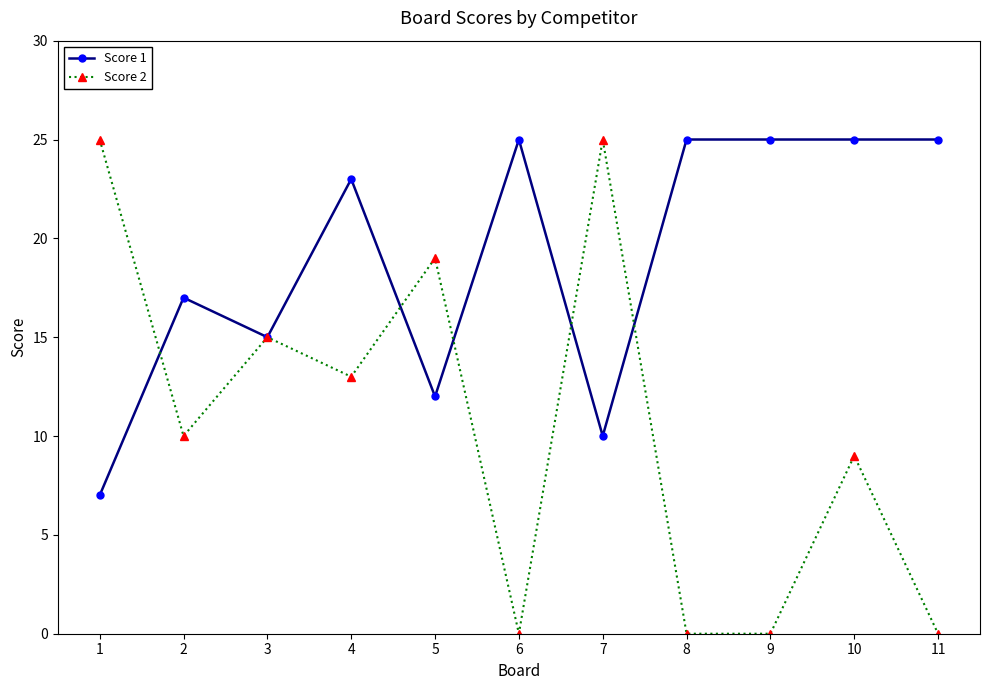

What is the value of the Score 1 point at the 5th from the left?

12